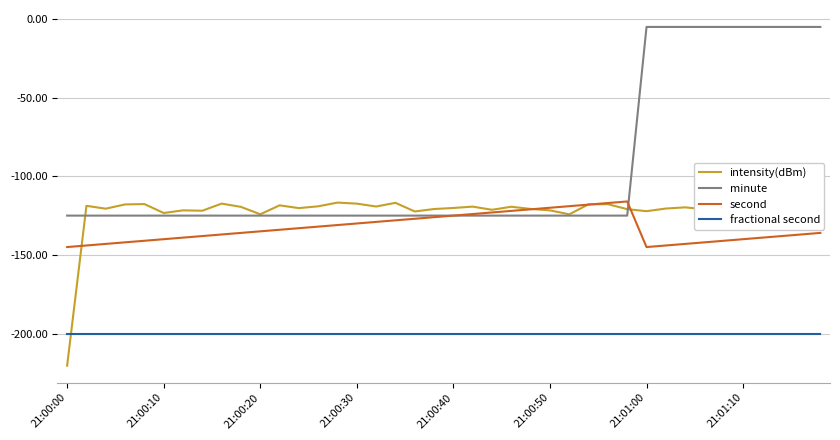

What is the greatest value displayed?

-5.0